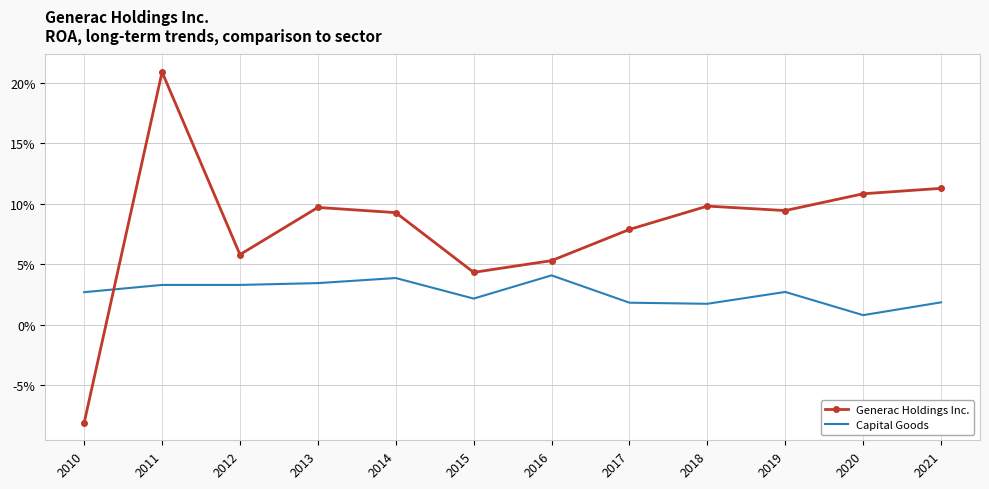

At which category is the sum across all series the highest?

2011